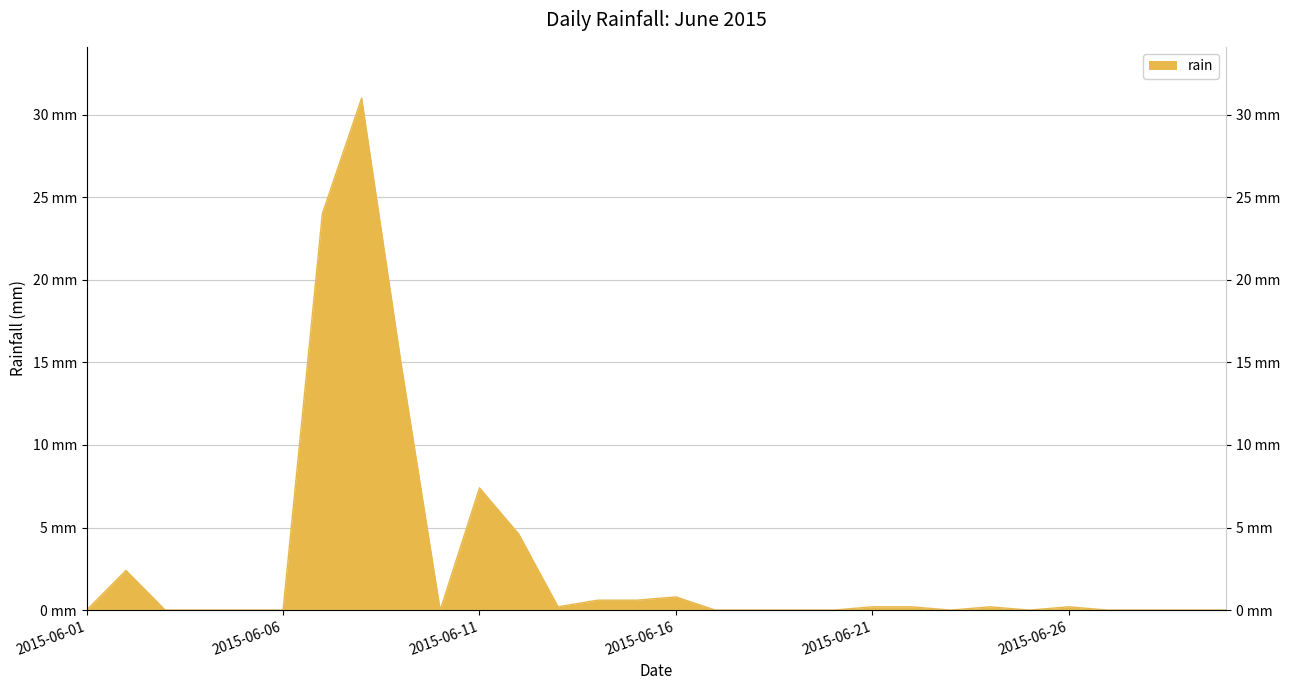

What is the greatest value displayed?

31.0